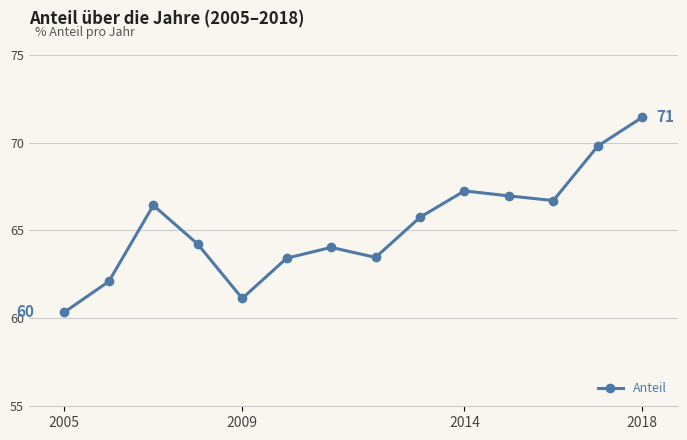

What is the difference between the second highest and second lowest values?

8.7